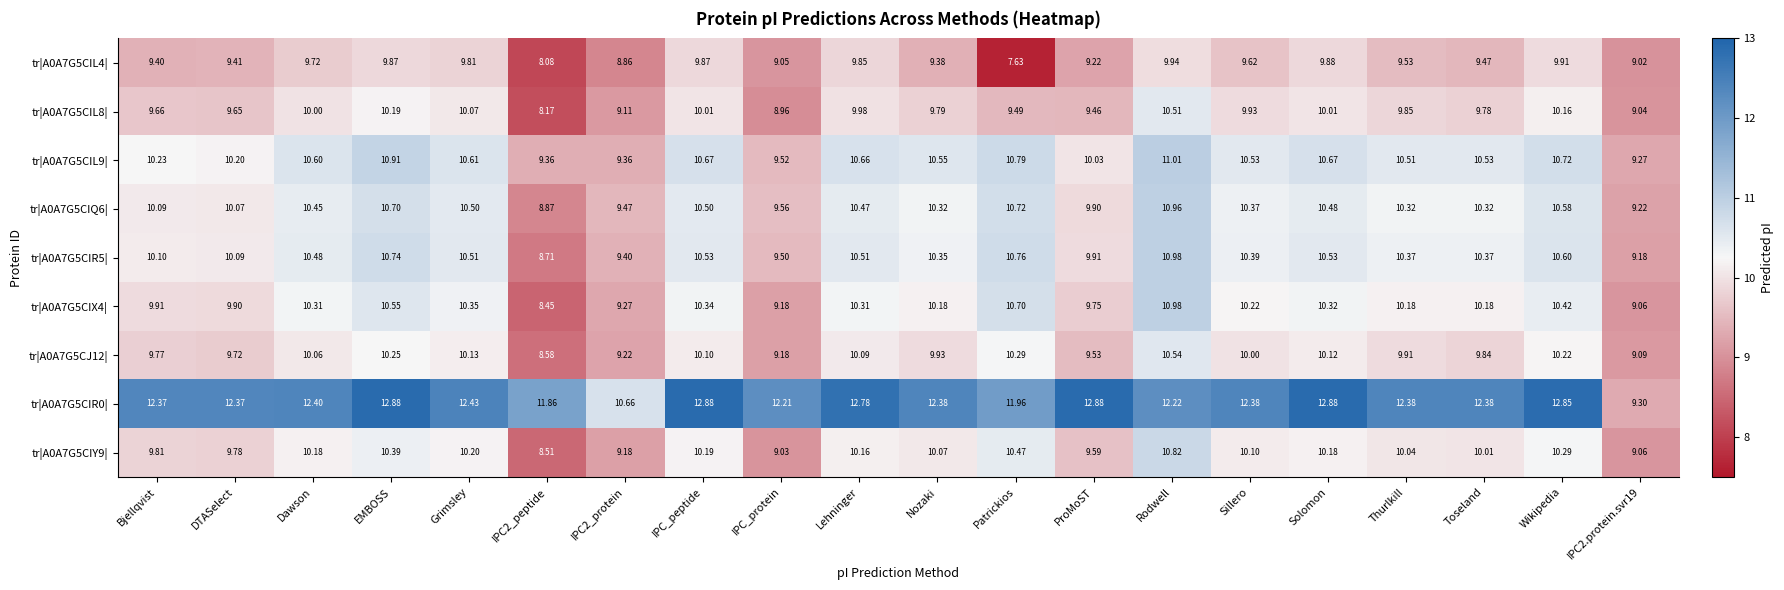

Which label corresponds to the smallest value in the chart?

Patrickios